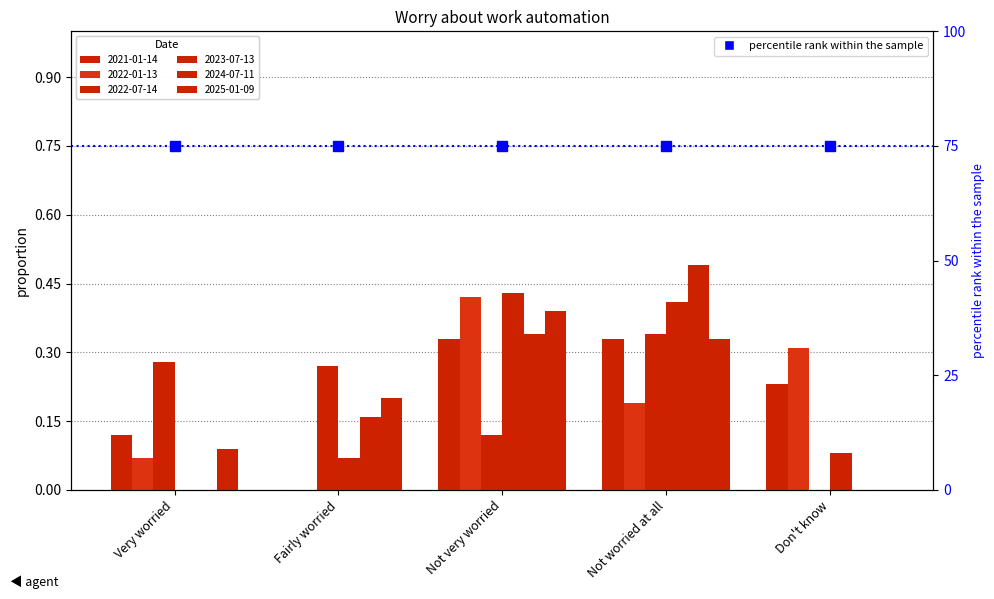

Is the value of 2022-01-13 at Don't know greater than the value of 2023-07-13 at Not very worried?

No